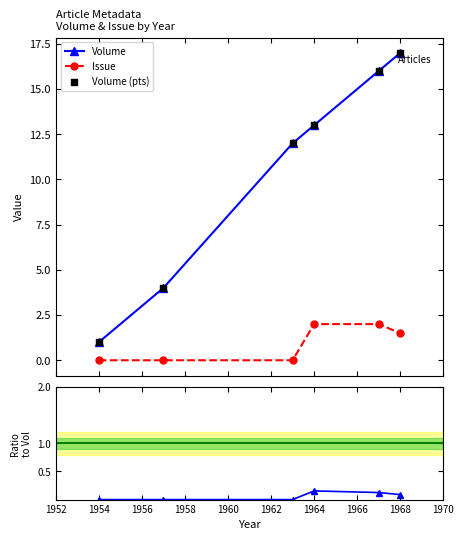

Which series has the largest total across all categories?

Volume